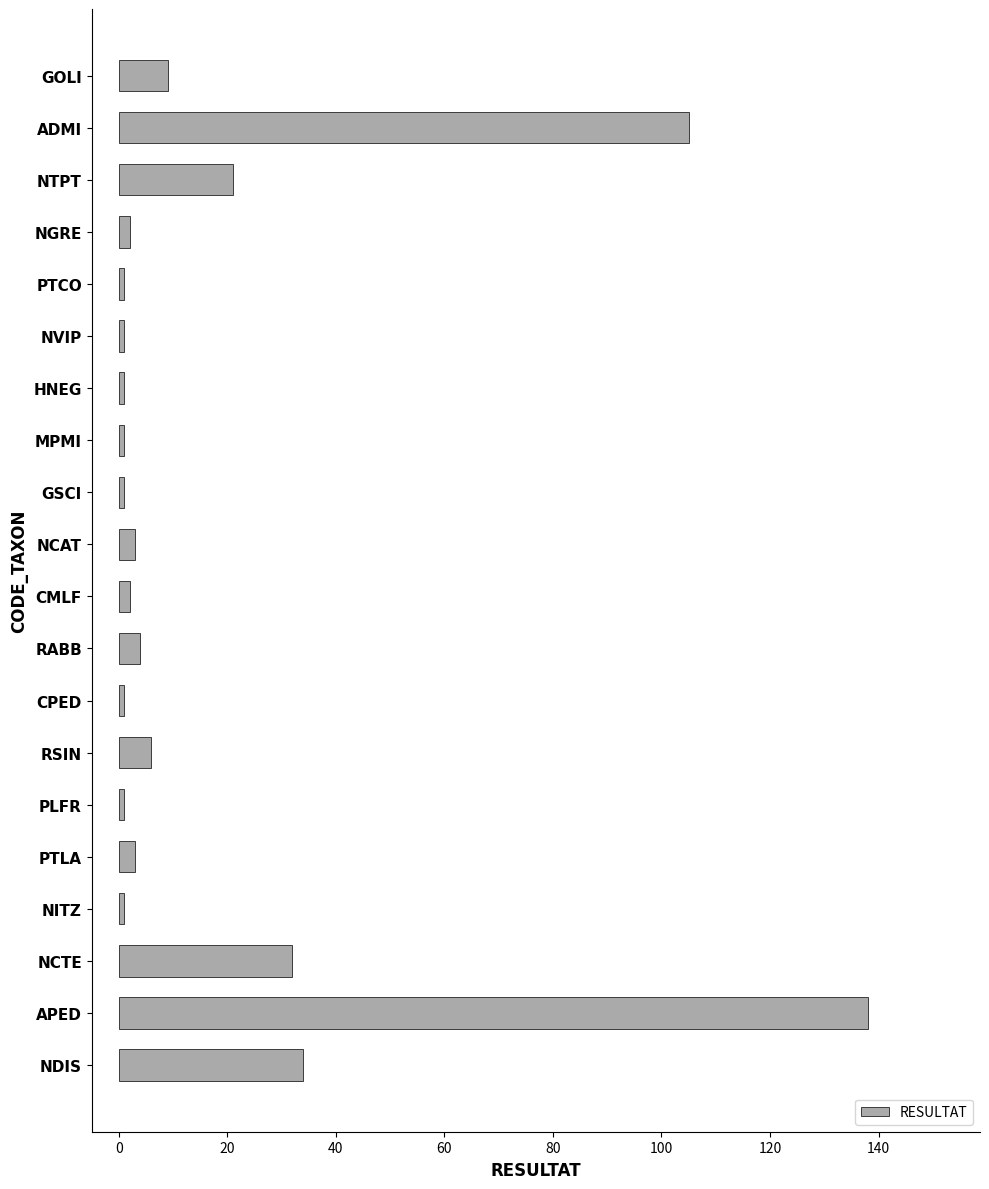

Reading bottom to top, what are all the values shown in this chart?

34	138	32	1	3	1	6	1	4	2	3	1	1	1	1	1	2	21	105	9